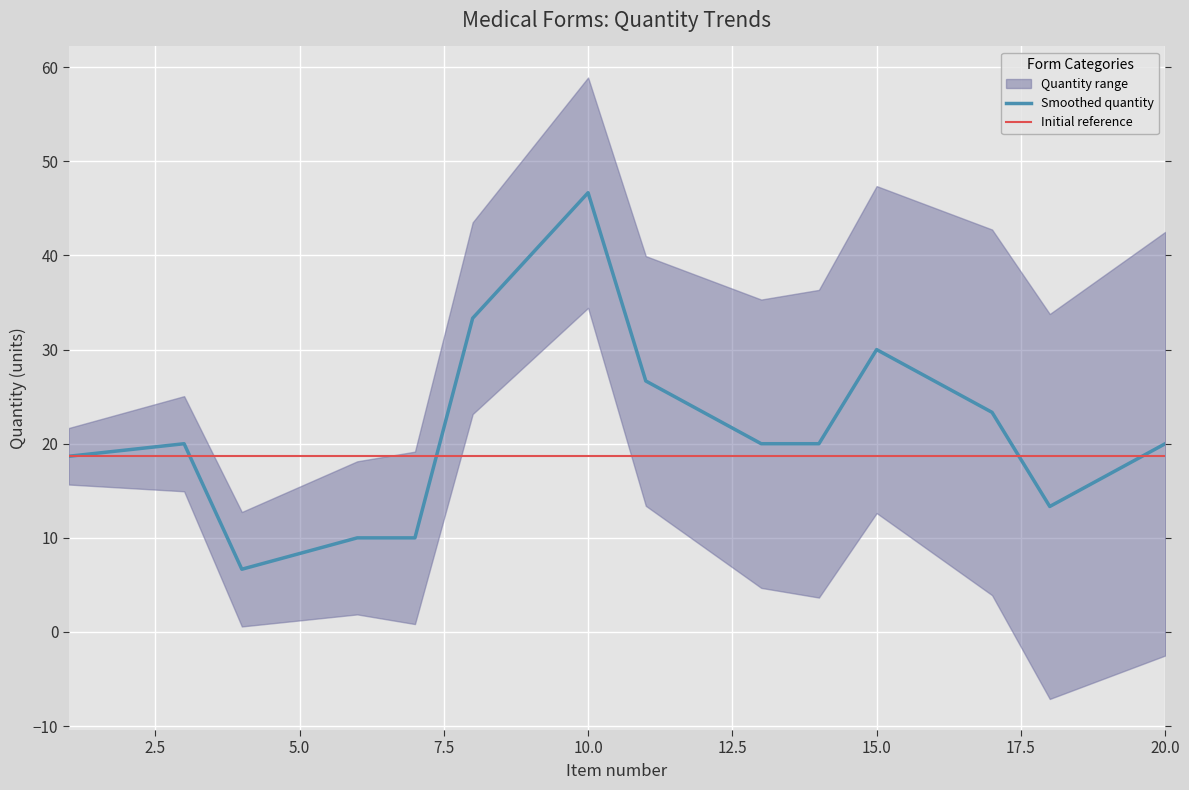

What is the minimum value for Smoothed quantity?

6.7